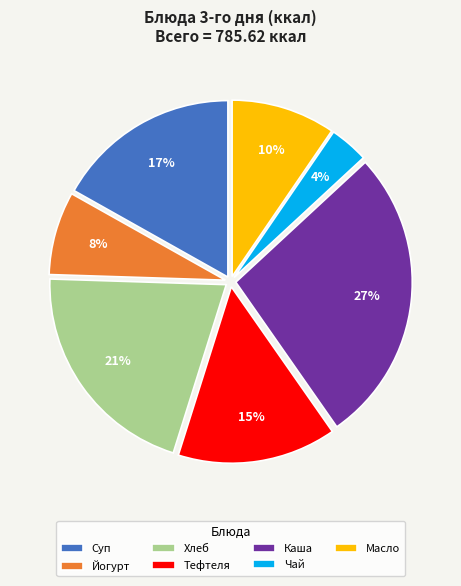

To the nearest percent, what is the average slice percentage?

14%